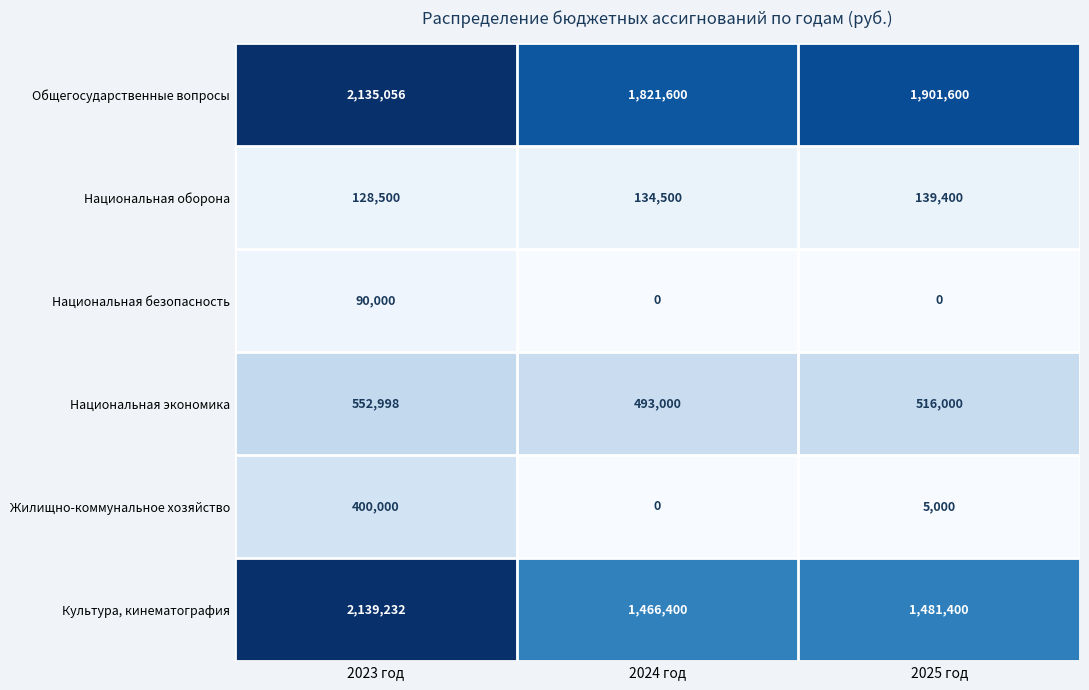

Is it true that Национальная экономика equals 137369 at 2025 год?

False